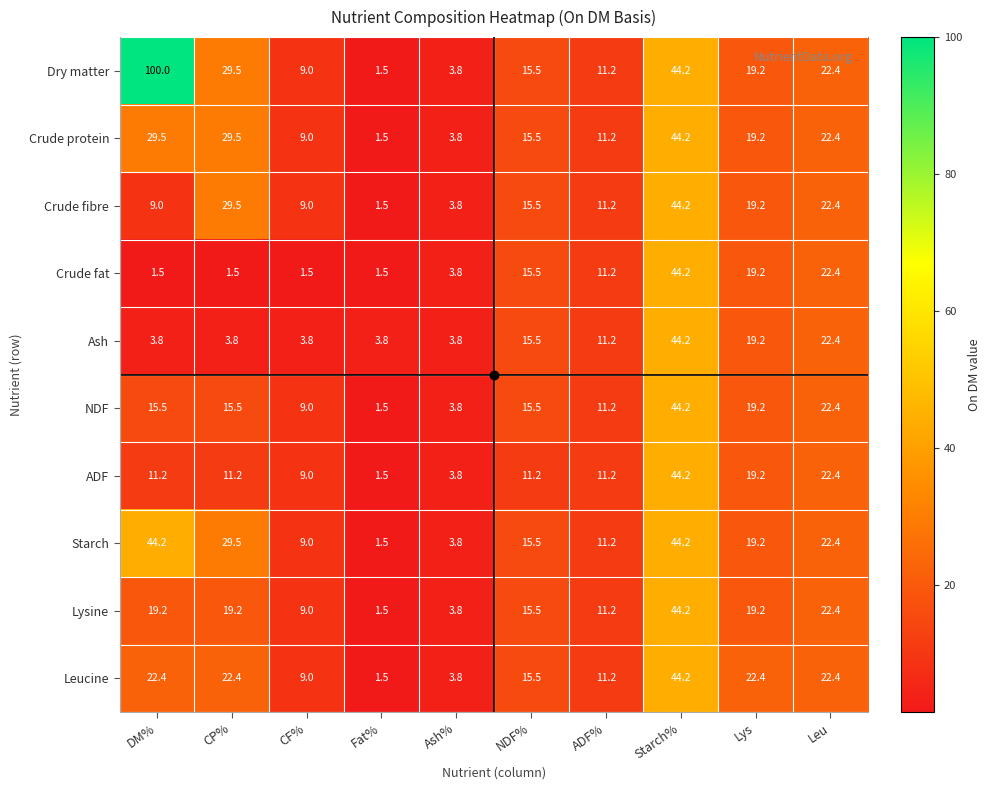

Which series has the widest spread of values?

Dry matter